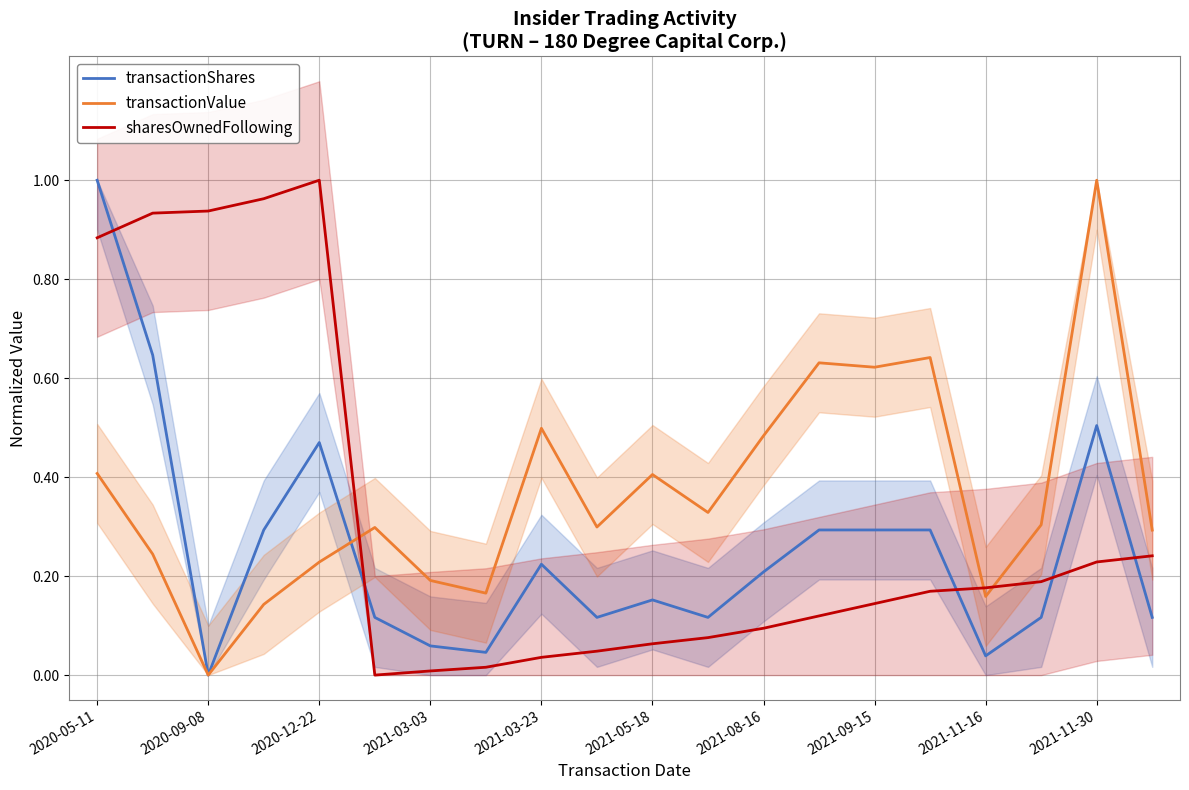

Which label corresponds to the largest value in the chart?

2020-05-11